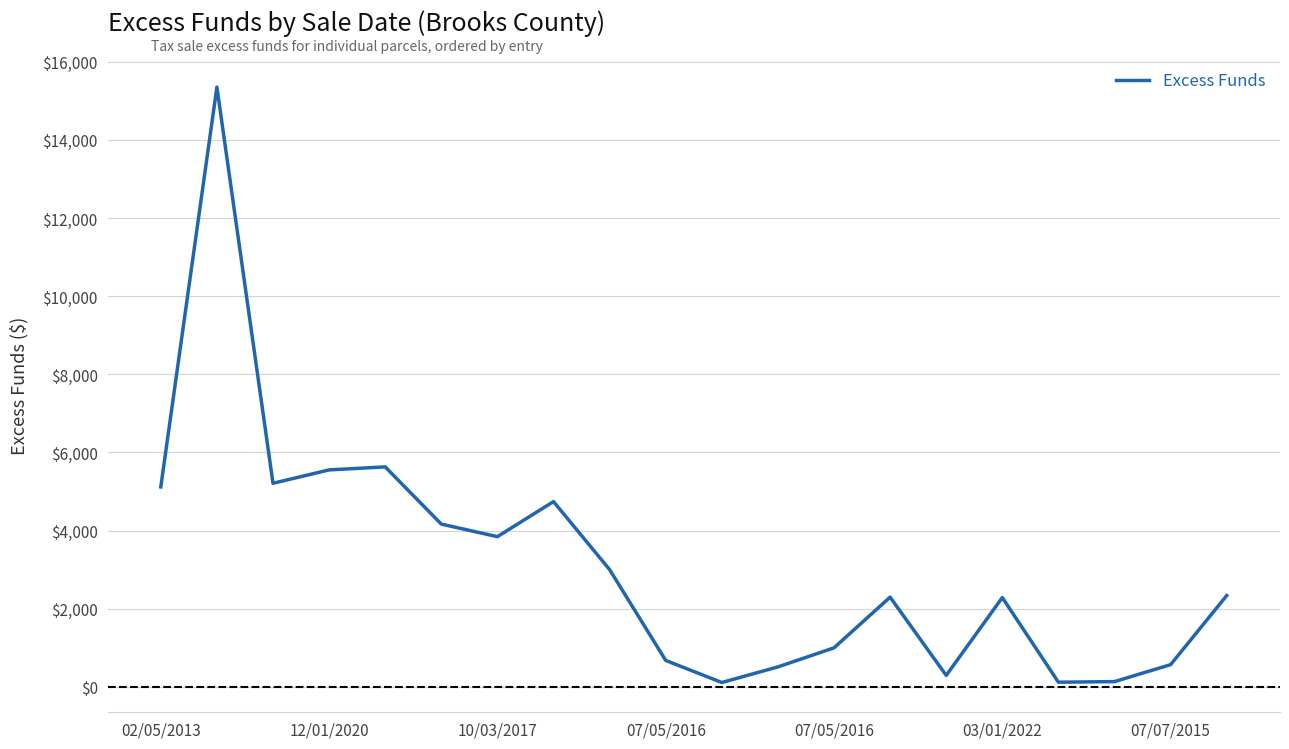

What is the greatest value displayed?

15351.9